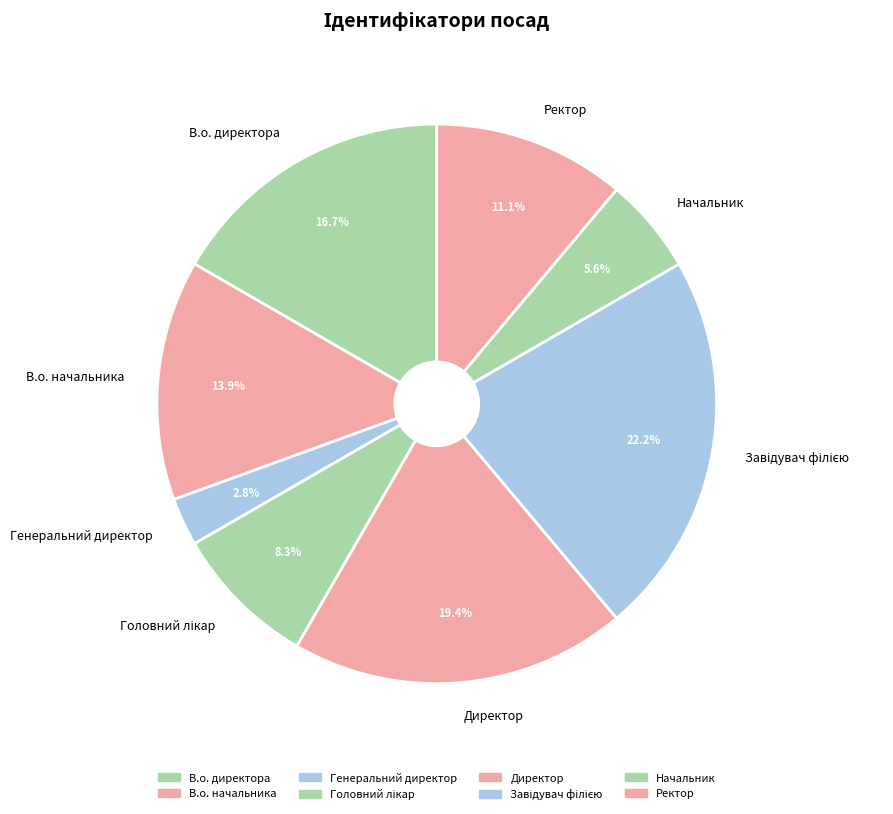

The В.о. директора slice represents 24% of the pie. True or false?

False